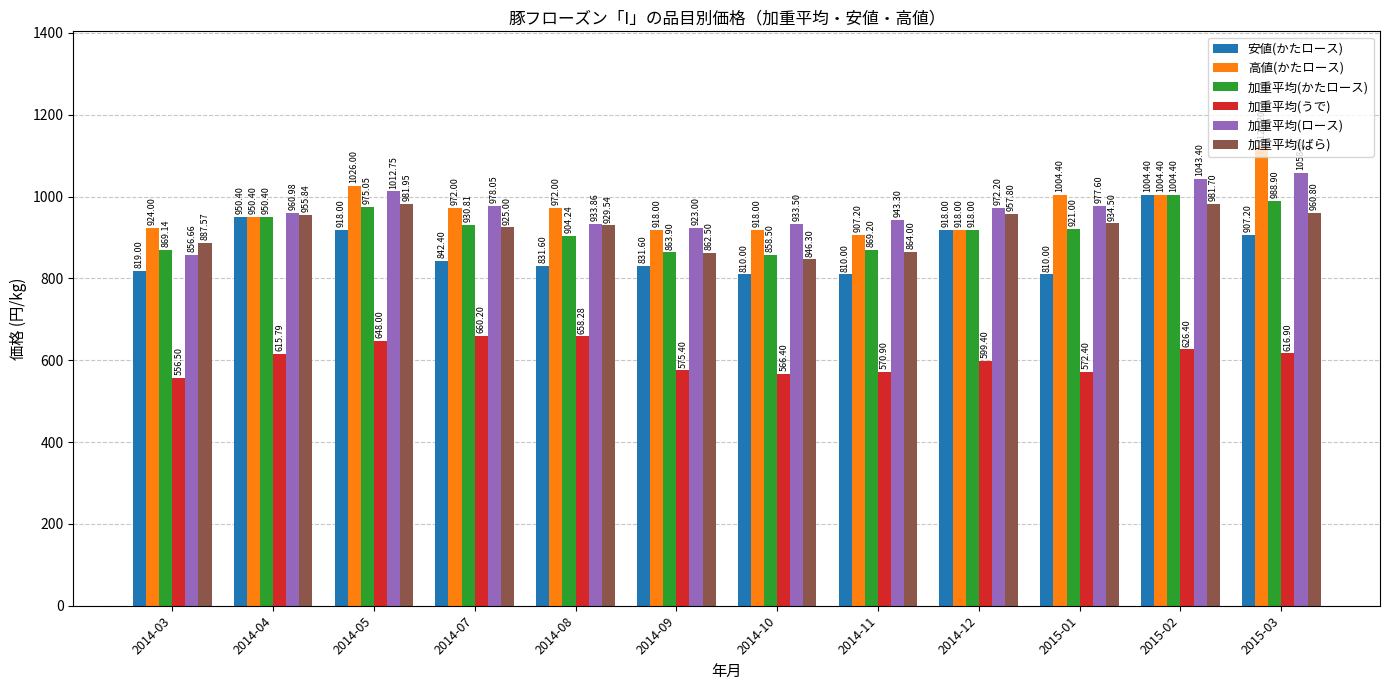

What is the label of the 10th bar from the left?

2015-01